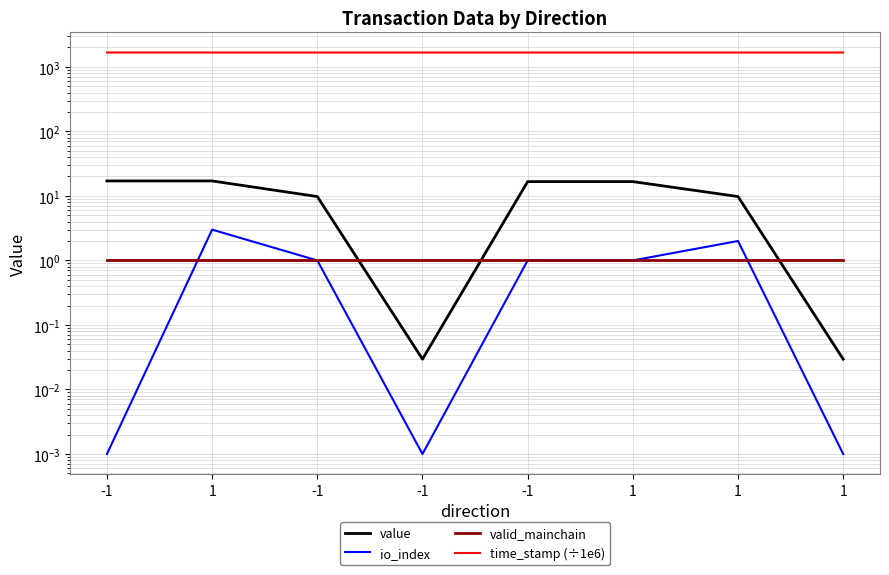

Which series has the largest total across all categories?

time_stamp (÷1e6)